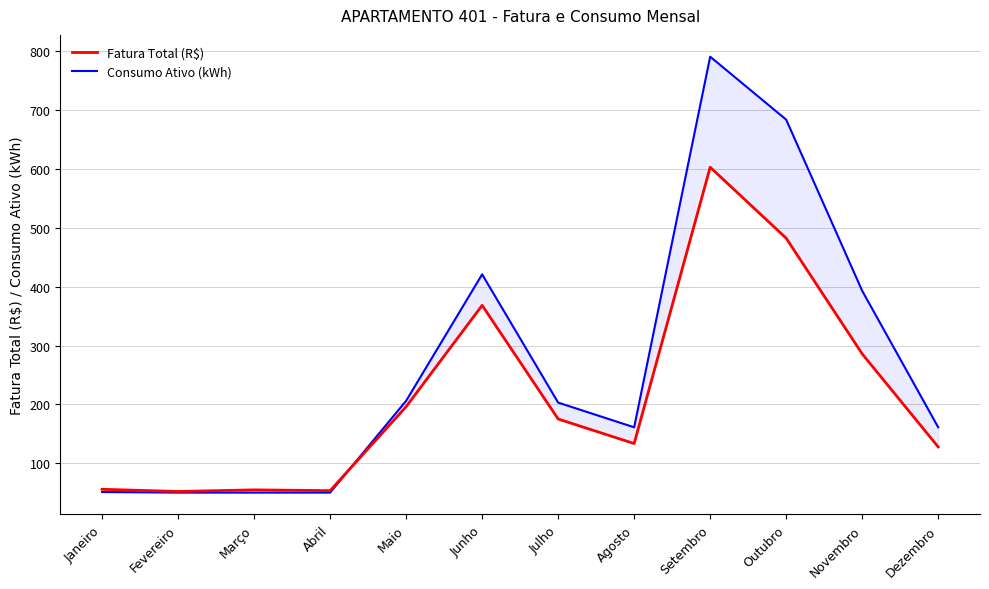

What is the value of the Consumo Ativo (kWh) point at the 2nd from the left?

50.0